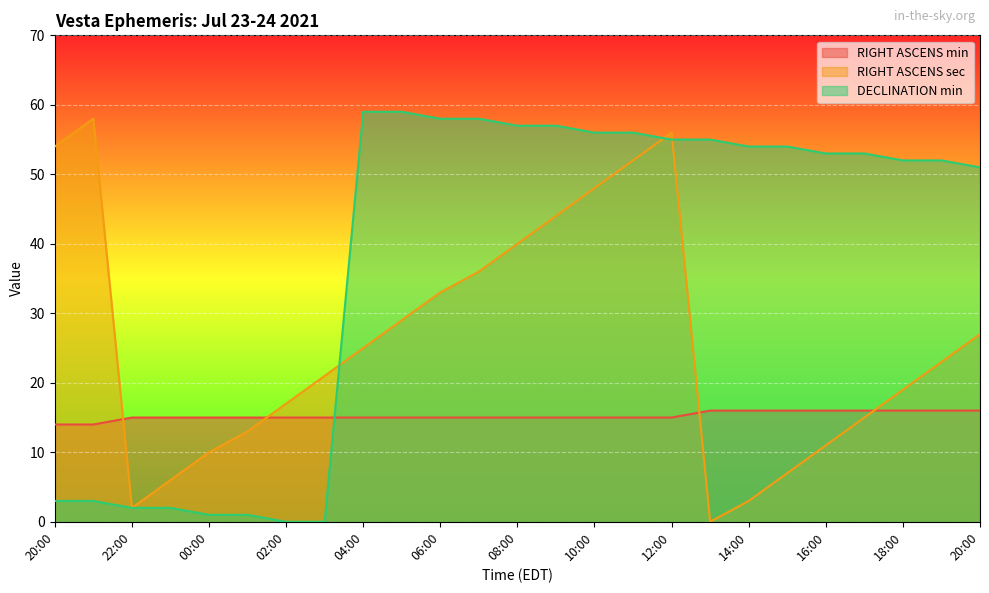

The value of RIGHT ASCENS min at 20:00 is 16. True or false?

True